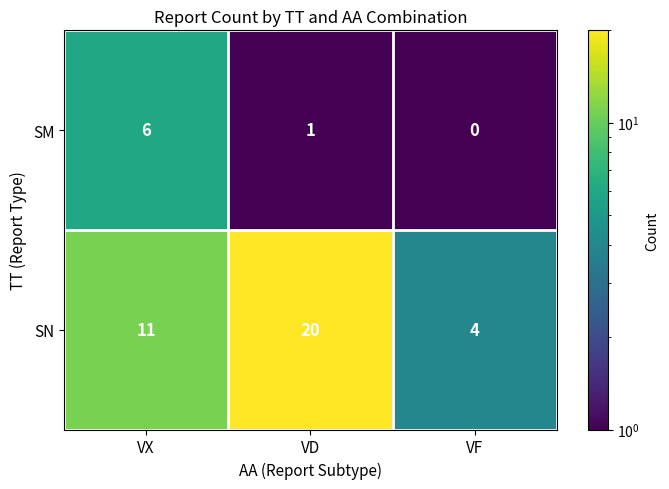

List the series in order of their peak value, lowest first.

SM, SN